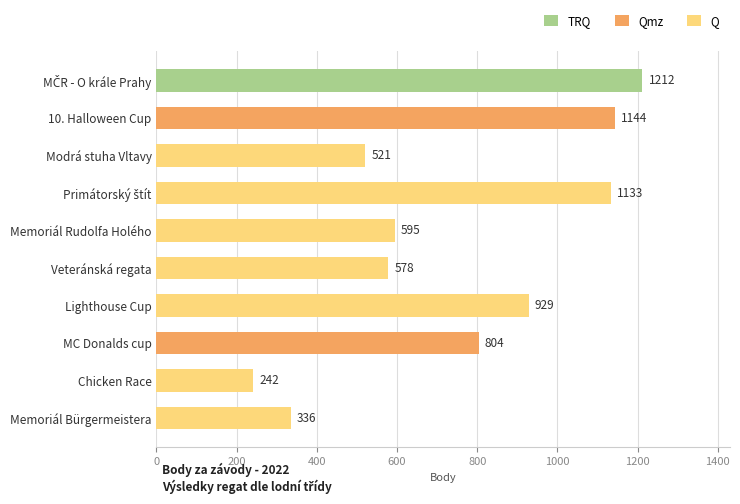

How many values are below 804?

5